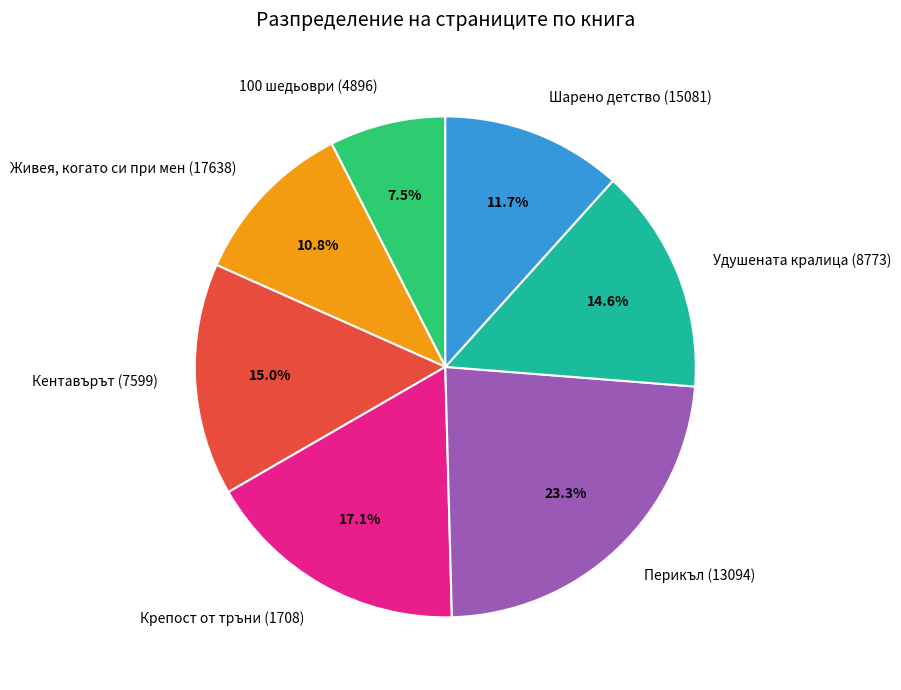

Is Кентавърът (7599) the majority of the pie?

No